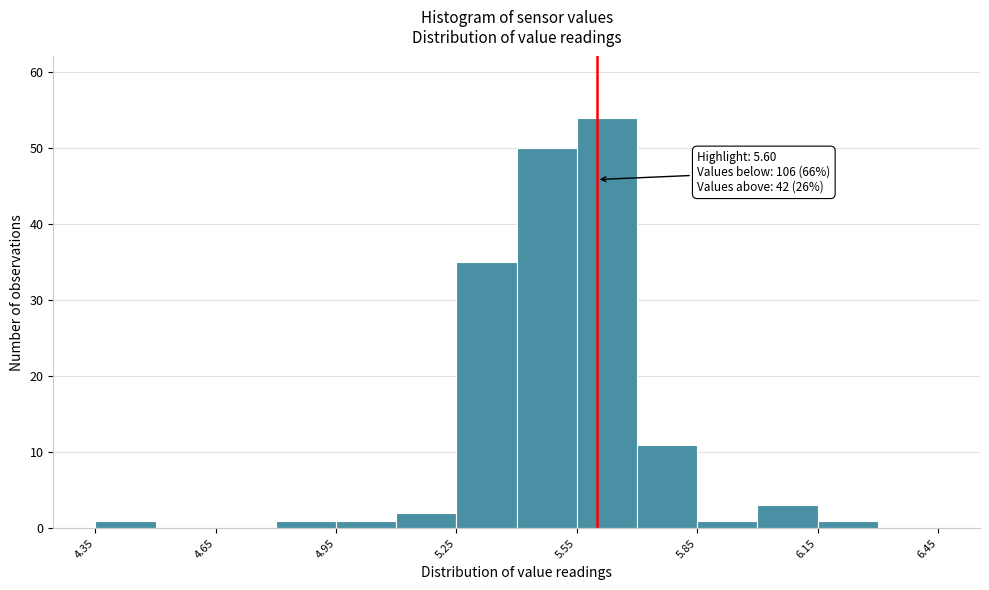

Around what value on the x-axis is the tallest bar? Give the approximate position of its centre, as read against the axis.

5.65